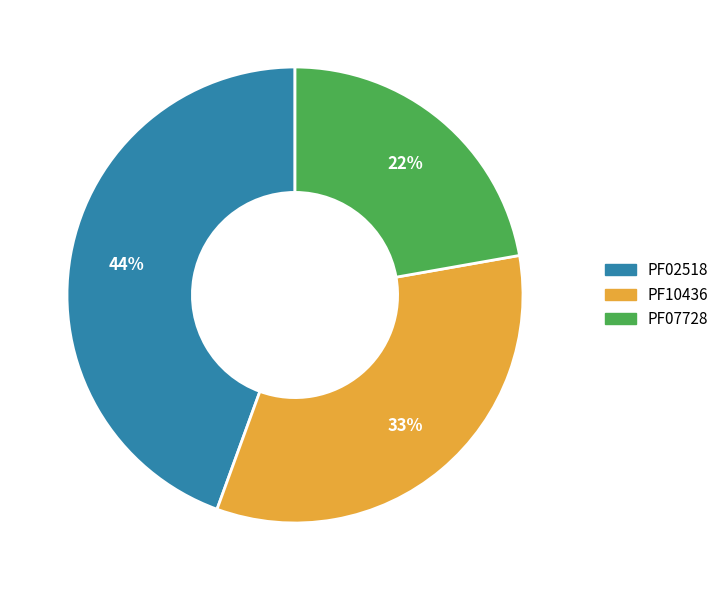

To the nearest percent, what is the difference between the largest and smallest slice percentages?

22%